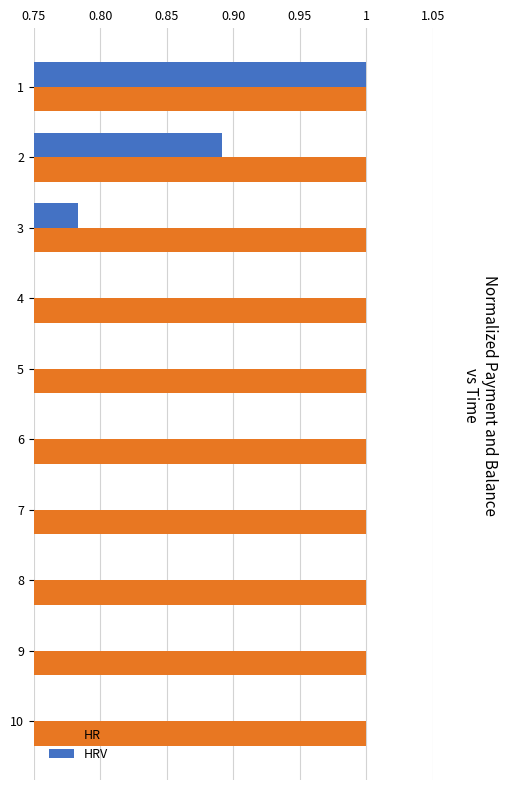

How many groups of bars are there?

10